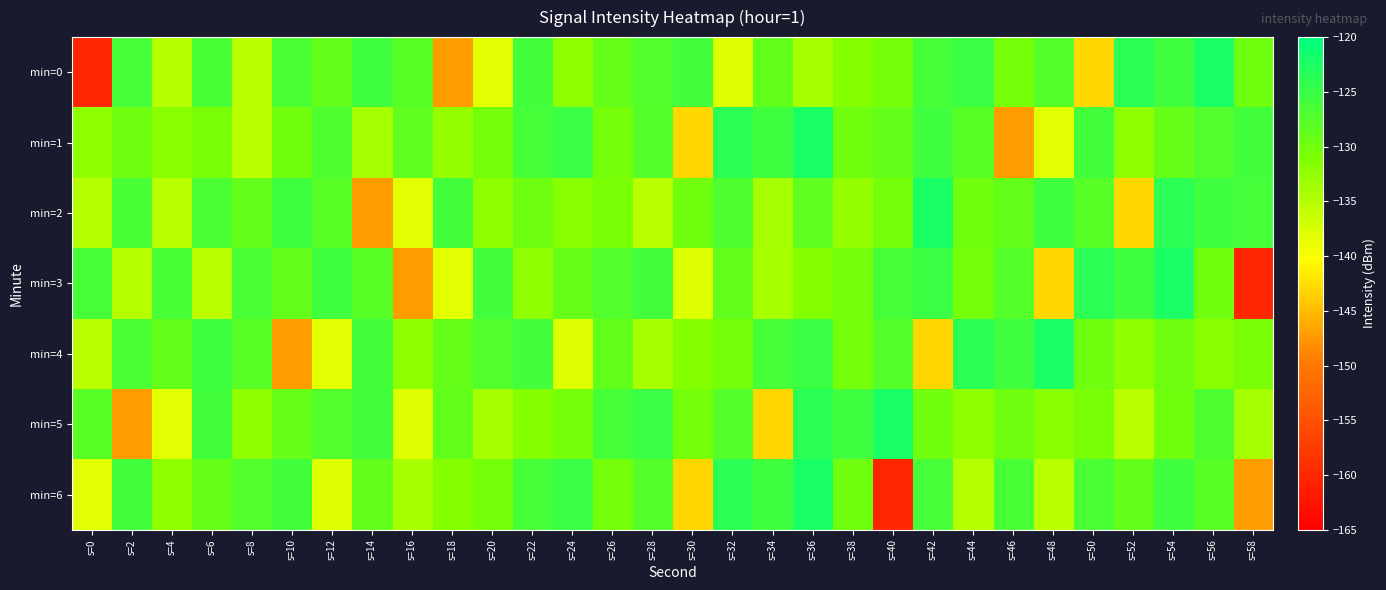

Rank the series at s=6 from lowest to highest value.

min=3, min=1, min=6, min=2, min=0, min=5, min=4